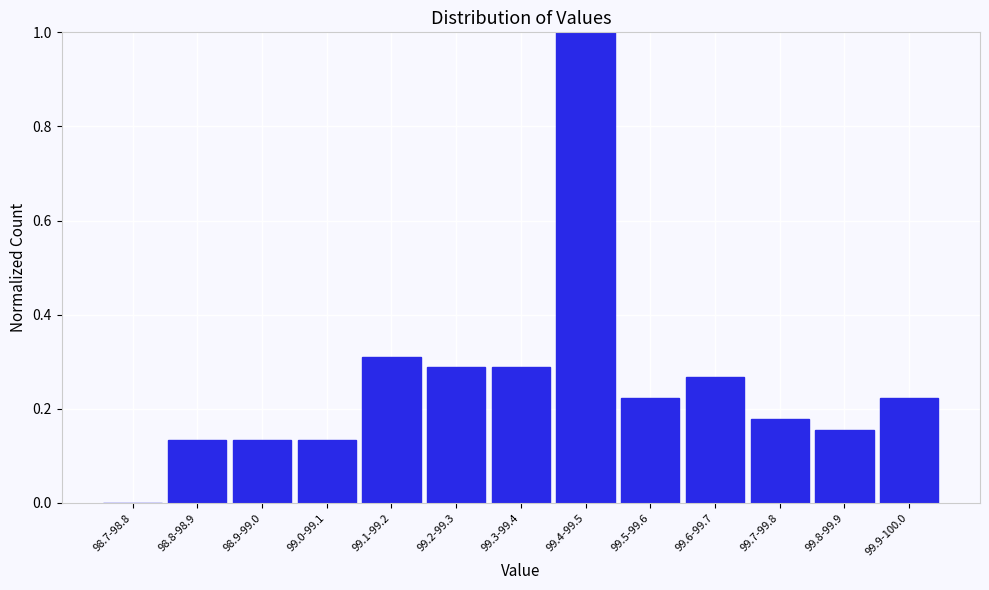

What is the maximum value shown in the chart?

1.0